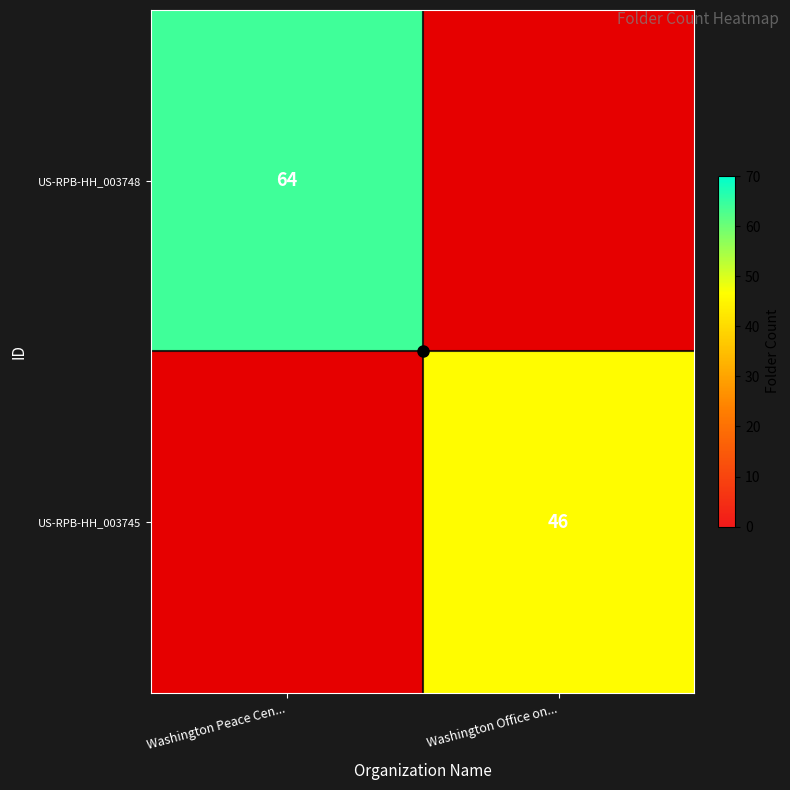

The US-RPB-HH_003745 series shows 20 at Washington Office on.... True or false?

False